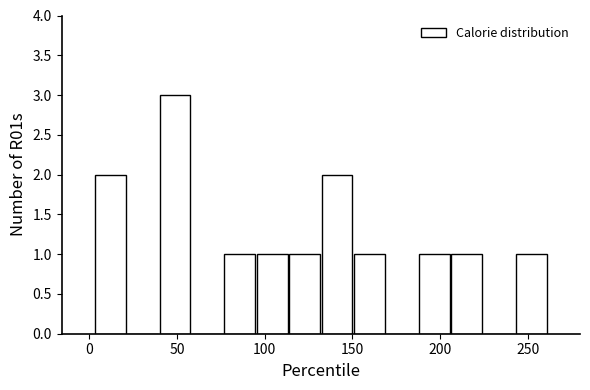

Read against the x-axis, roughly where is the centre of the tallest bar?

50